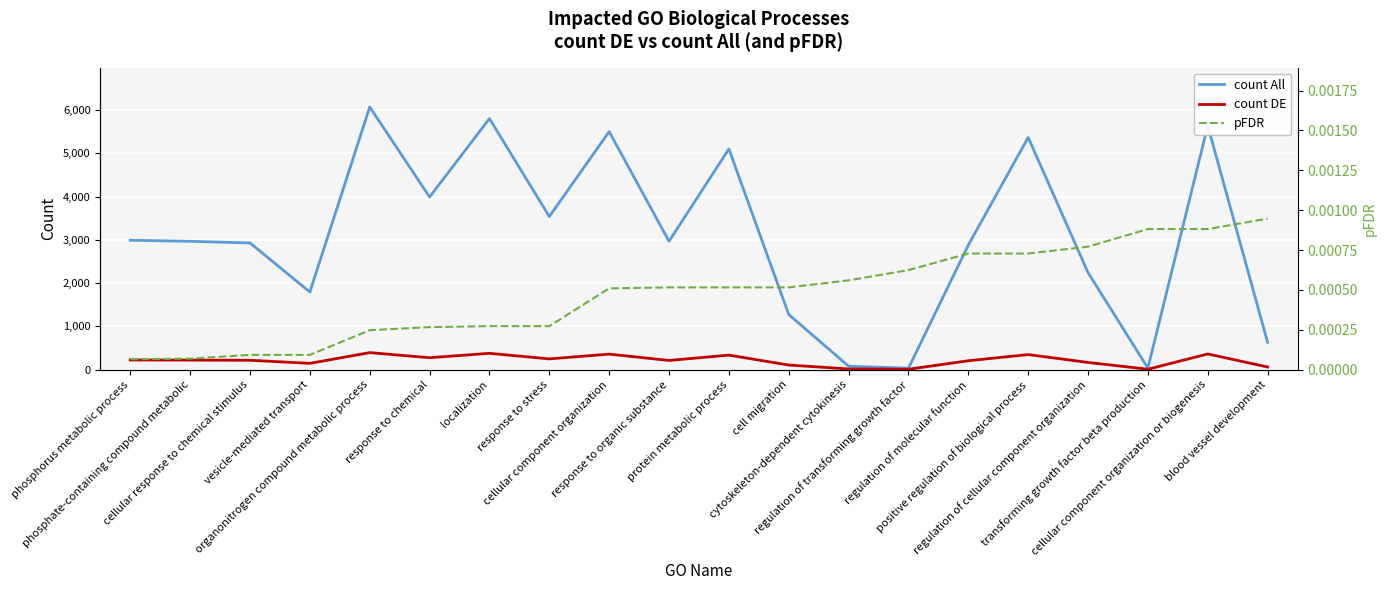

Which series has the largest total across all categories?

count All